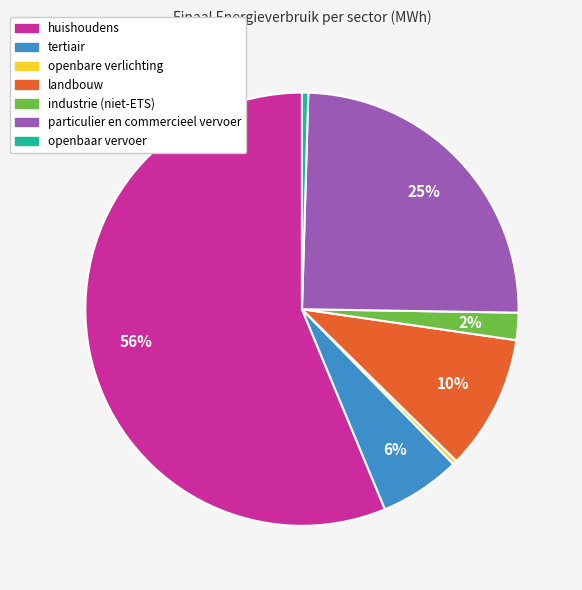

To the nearest percent, what percentage of the pie is landbouw?

10%